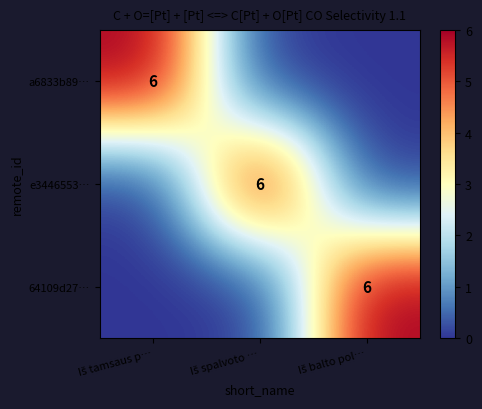

Which category has the lowest value across all series?

Iš spalvoto …